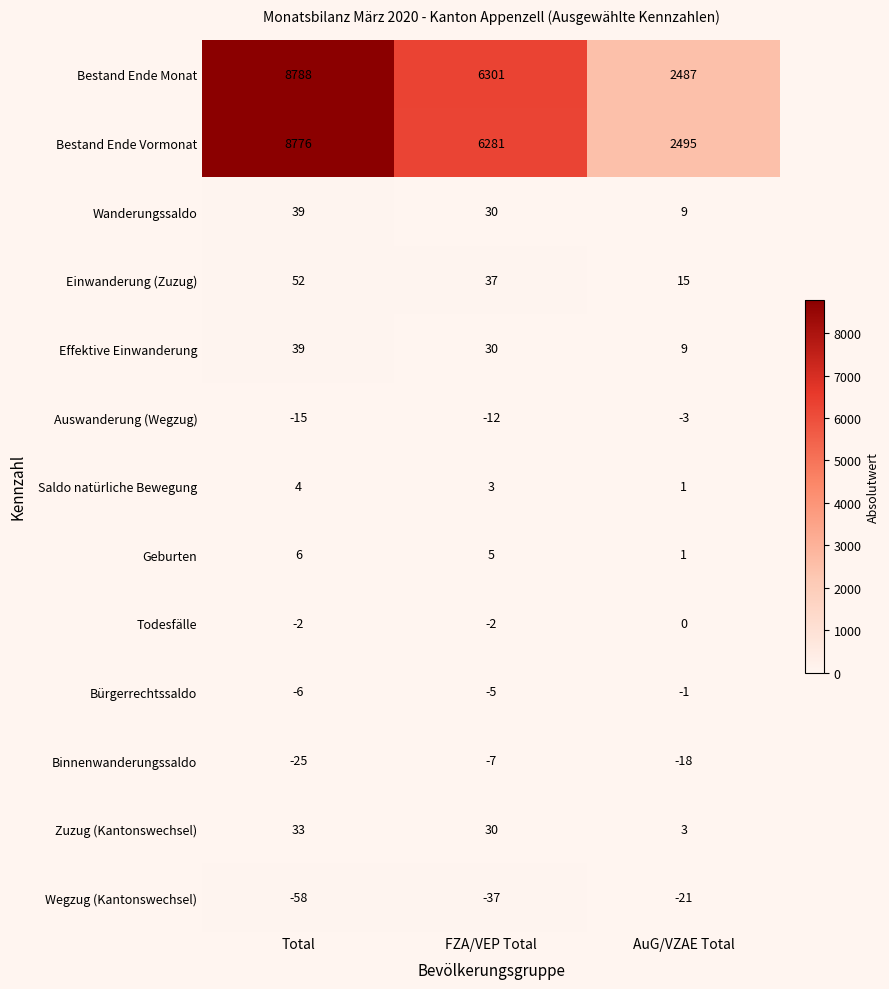

Which series has the widest spread of values?

Bestand Ende Monat